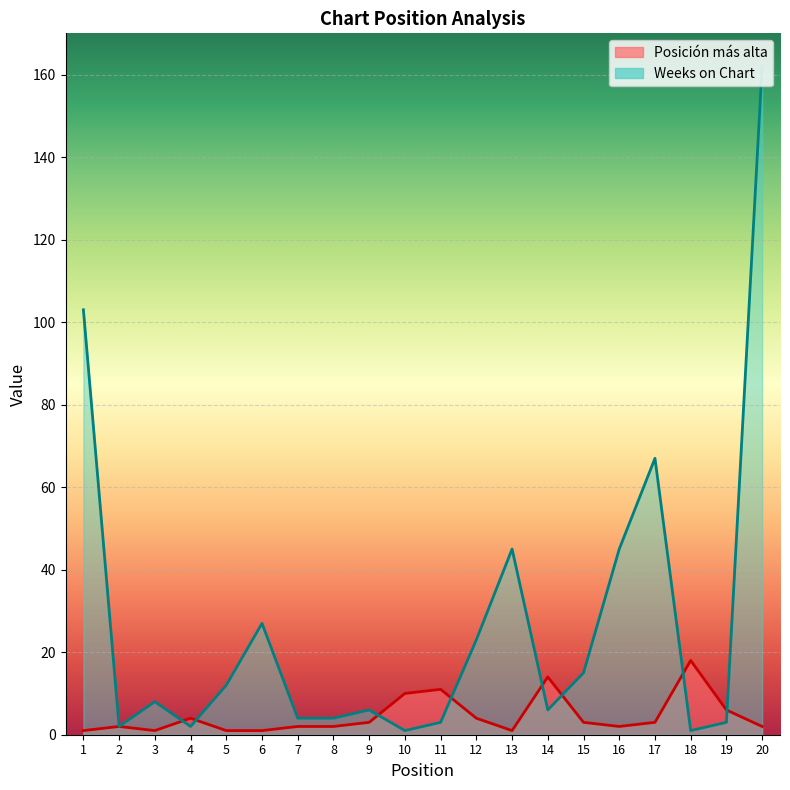

Which series has the widest spread of values?

Weeks on Chart